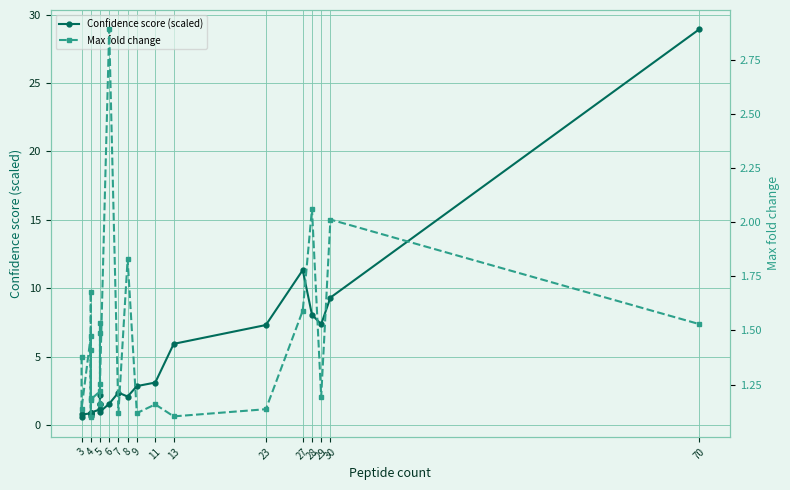

What is the sum of all Confidence score (scaled) values?

104.3